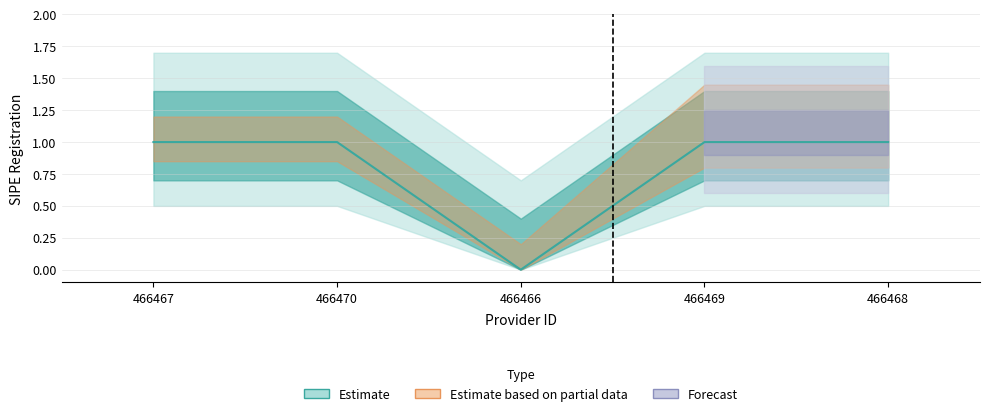

At which category does the chart reach its minimum across all series?

466466